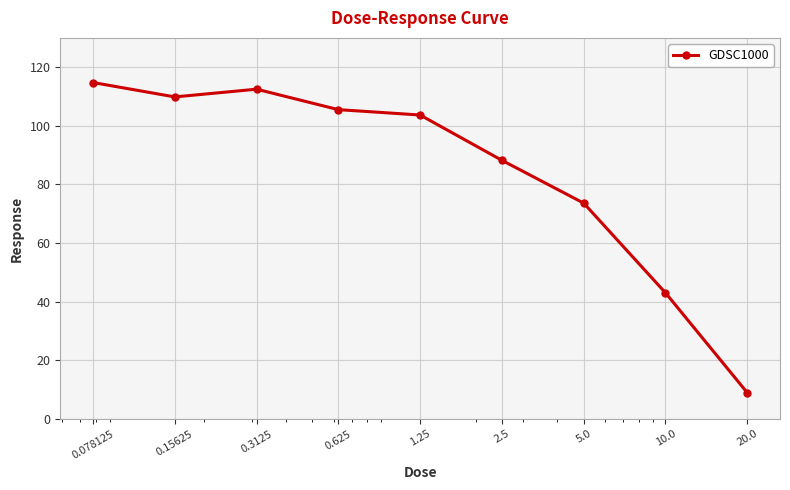

What is the value of the 5th point from the left?

103.7